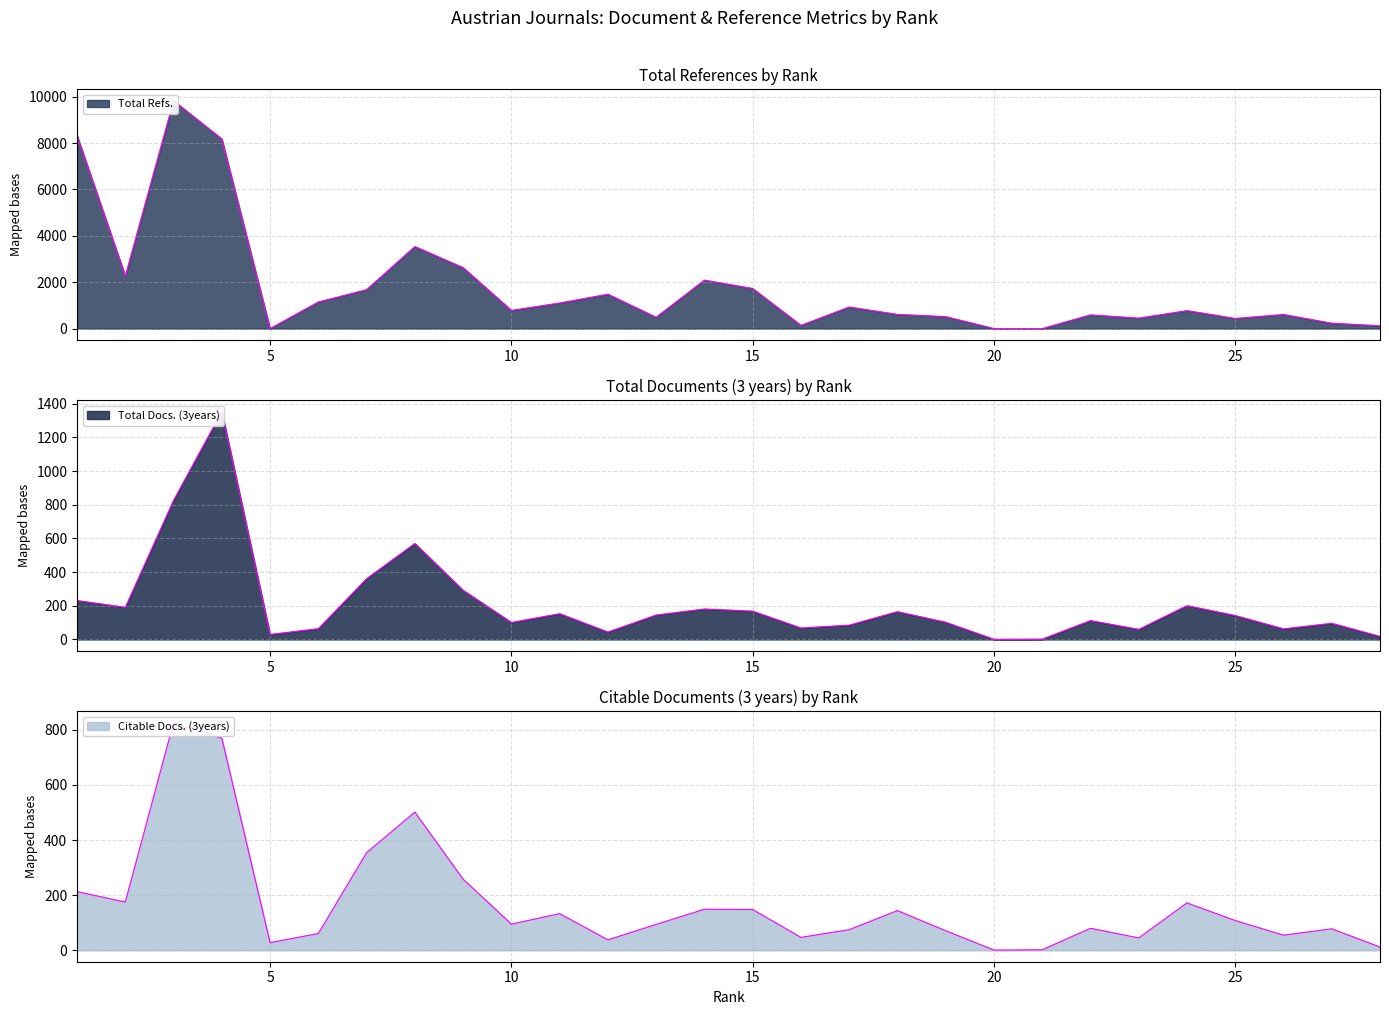

What is the value of the Citable Docs. (3years) point at the 3rd from the left?

826